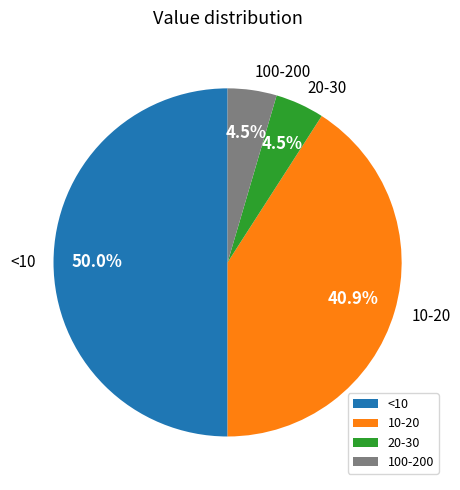

Which has a higher value, <10 or 20-30?

<10